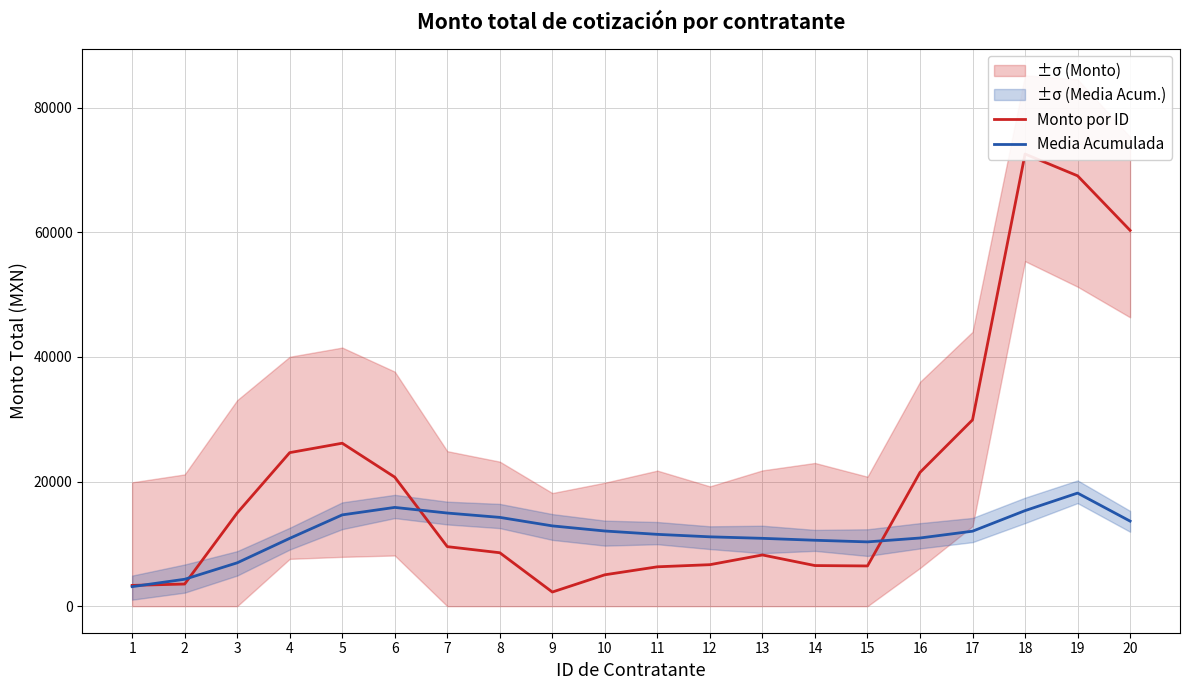

True or false: Media Acumulada and Monto por ID cross at least once.

True